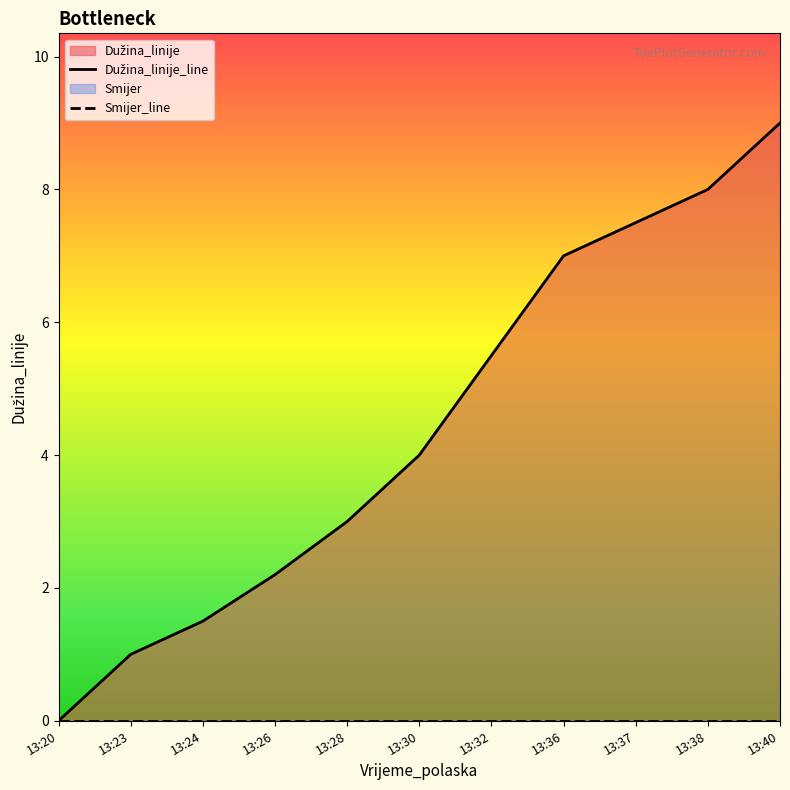

Which has a higher value, 13:37 or 13:30?

13:37